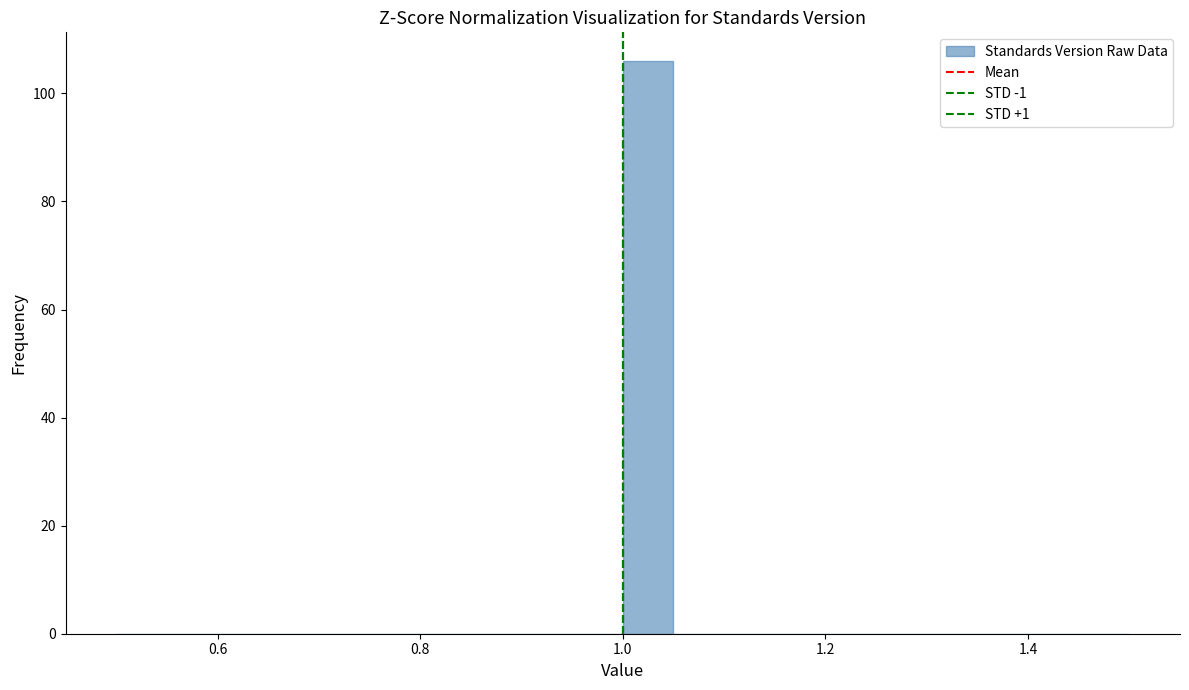

Around what value on the x-axis is the tallest bar? Give the approximate position of its centre, as read against the axis.

1.02